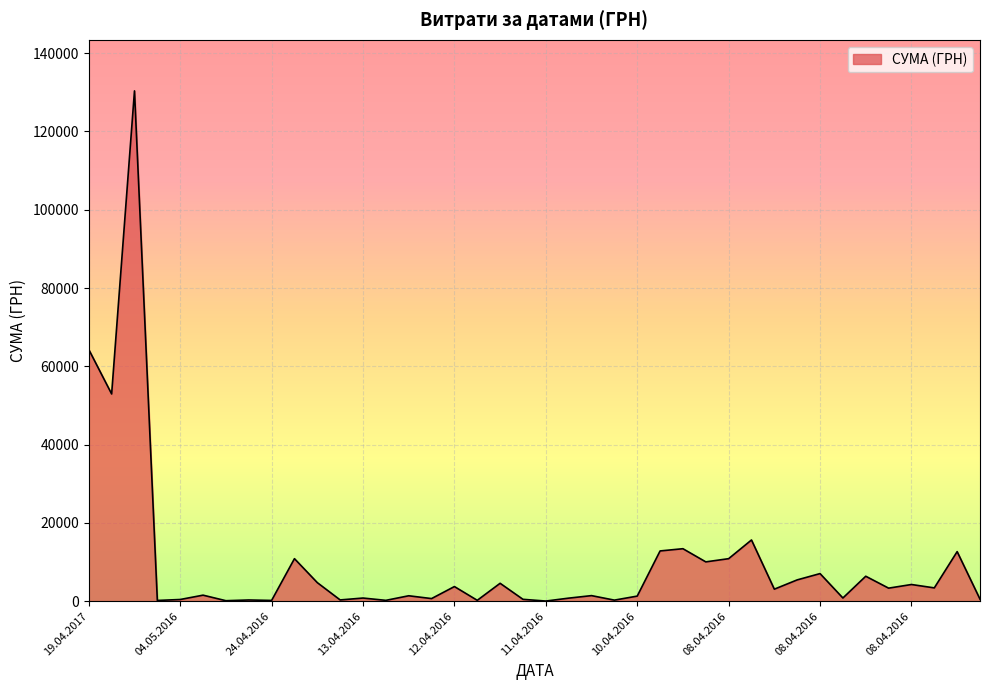

What is the maximum value shown in the chart?

130379.7